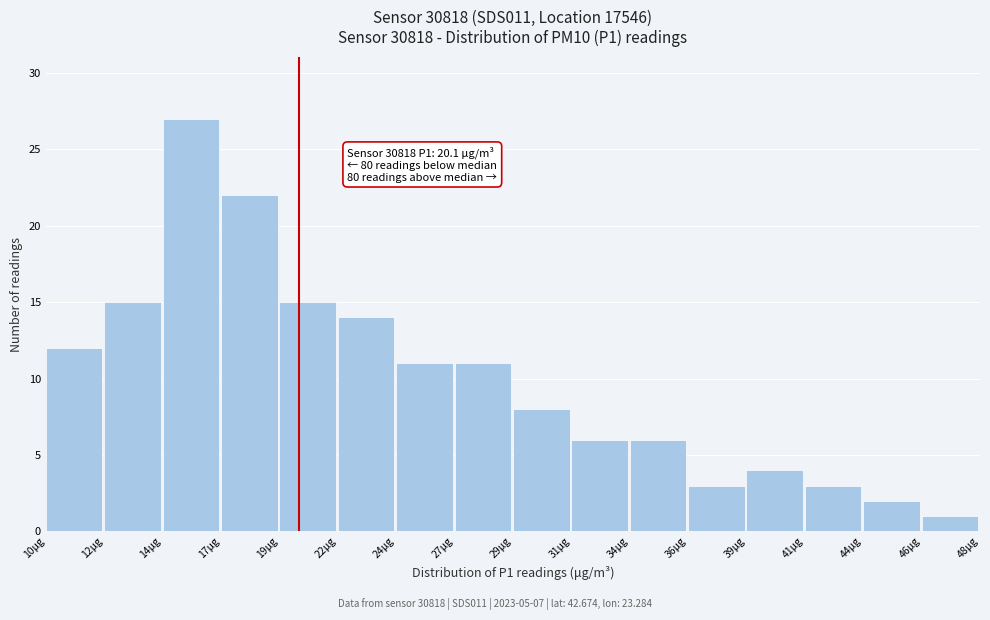

Reading left to right, what are all the values shown in this chart?

12	15	27	22	15	14	11	11	8	6	6	3	4	3	2	1